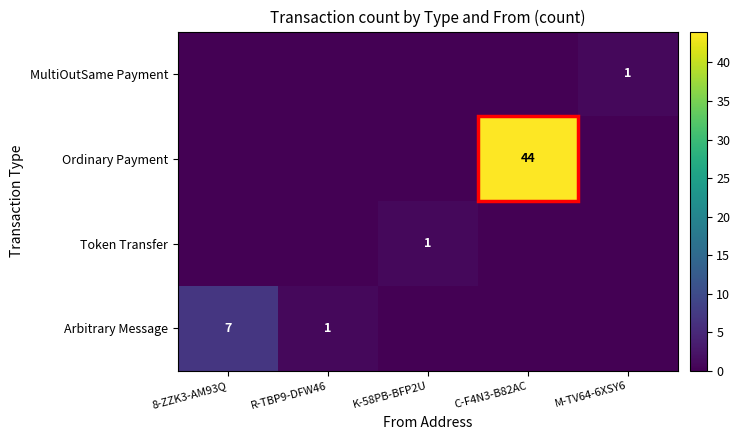

True or false: Arbitrary Message has a value of 1 at R-TBP9-DFW46.

True